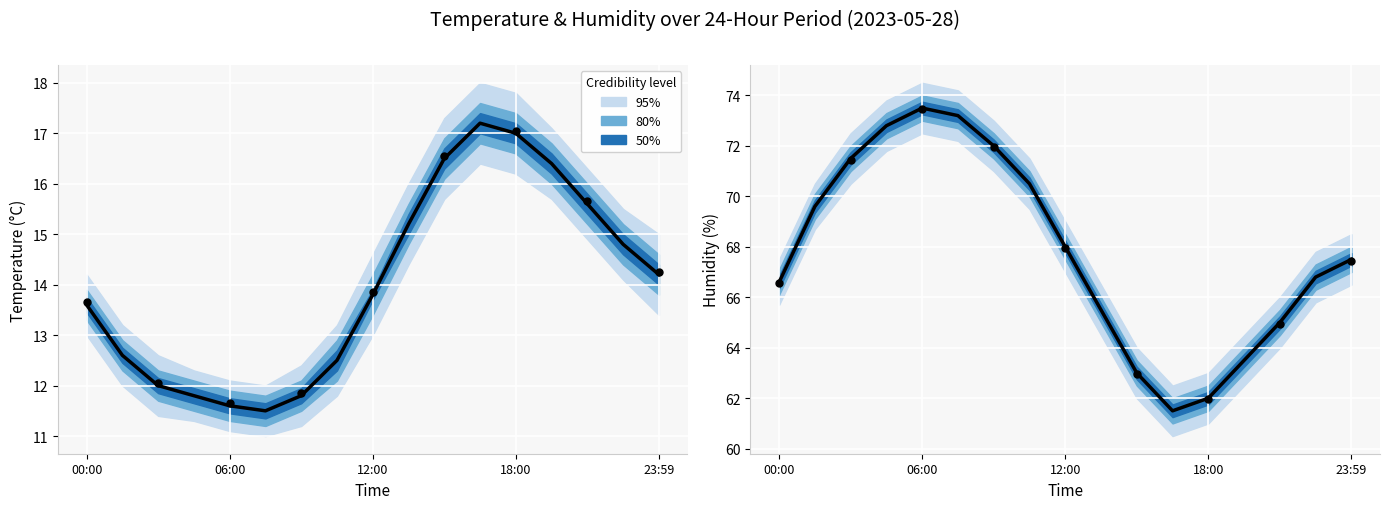

What is the ratio of the value at 12:00 to the value at 15?

1.1